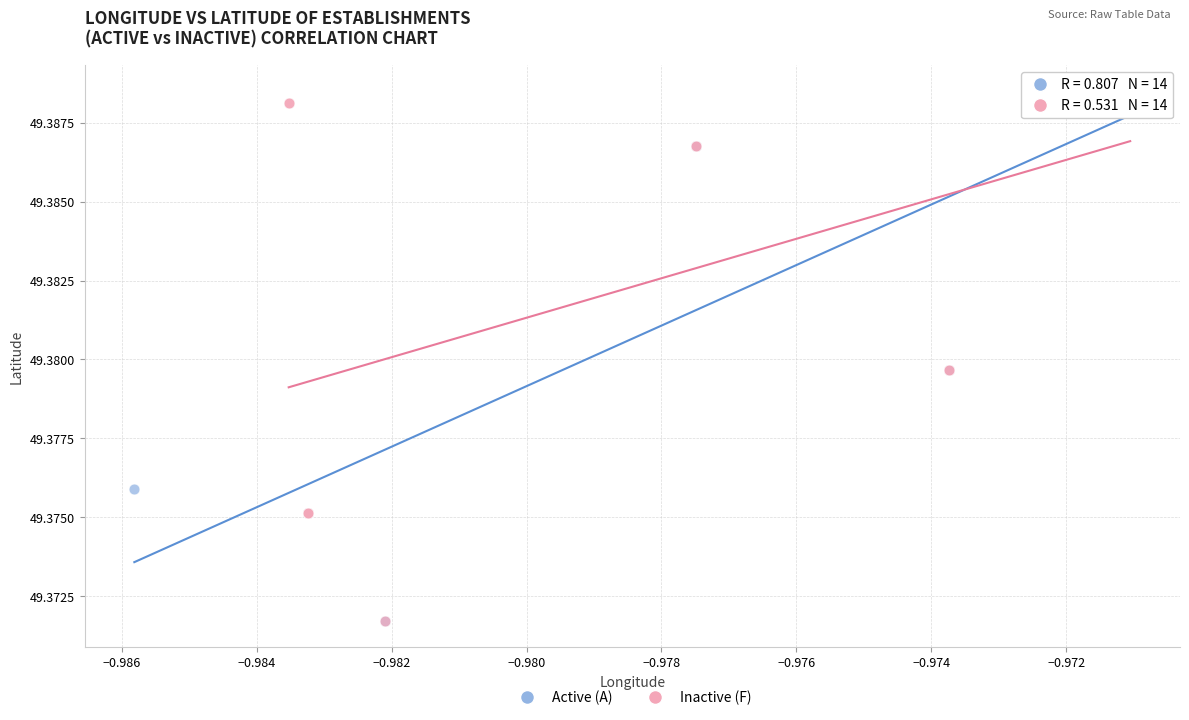

What are all the series names shown in the legend?

Active (A), Inactive (F)